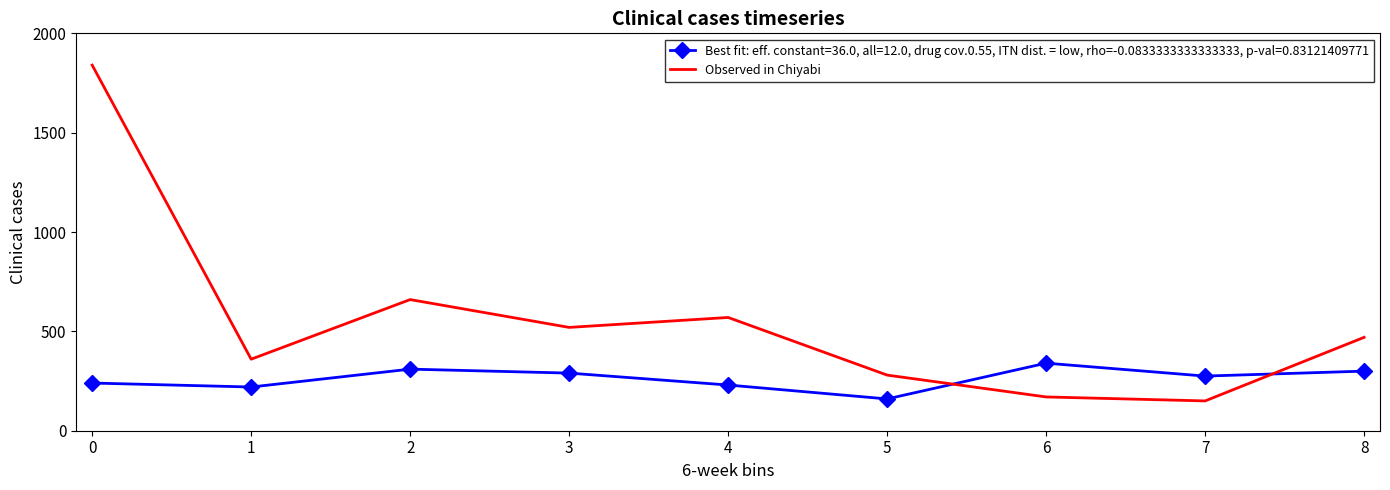

The value of Best fit: eff. constant=36.0, all=12.0, drug cov.0.55, ITN dist. = low, rho=-0.0833333333333333, p-val=0.83121409771 at 2 is 132. True or false?

False